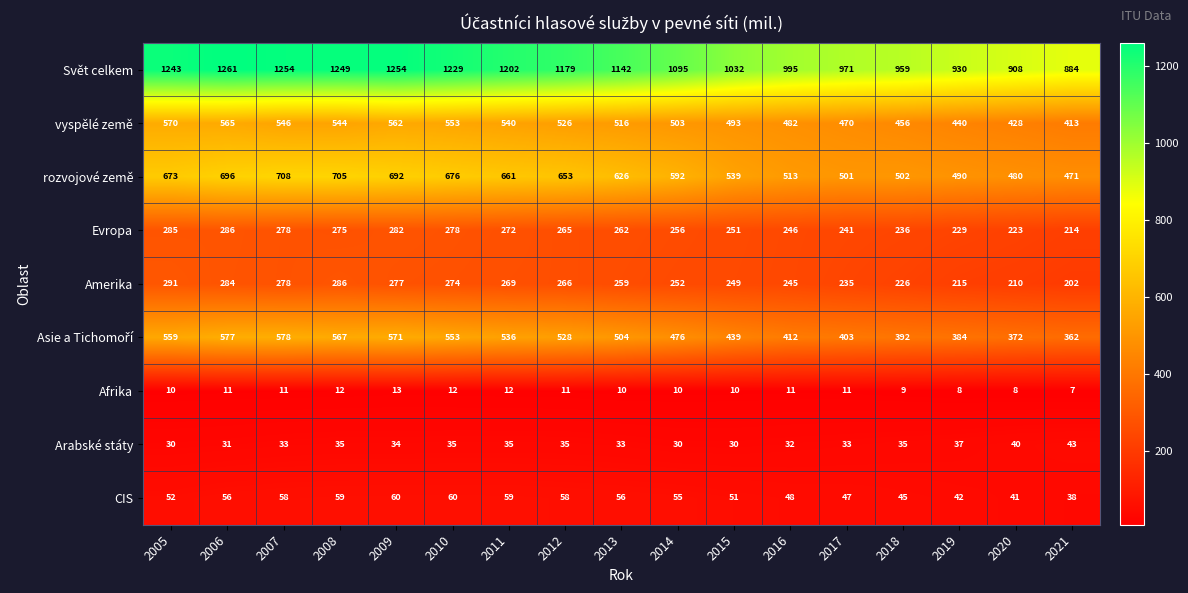

What is the sum of the Arabské státy values at 2007 and 2013?

66